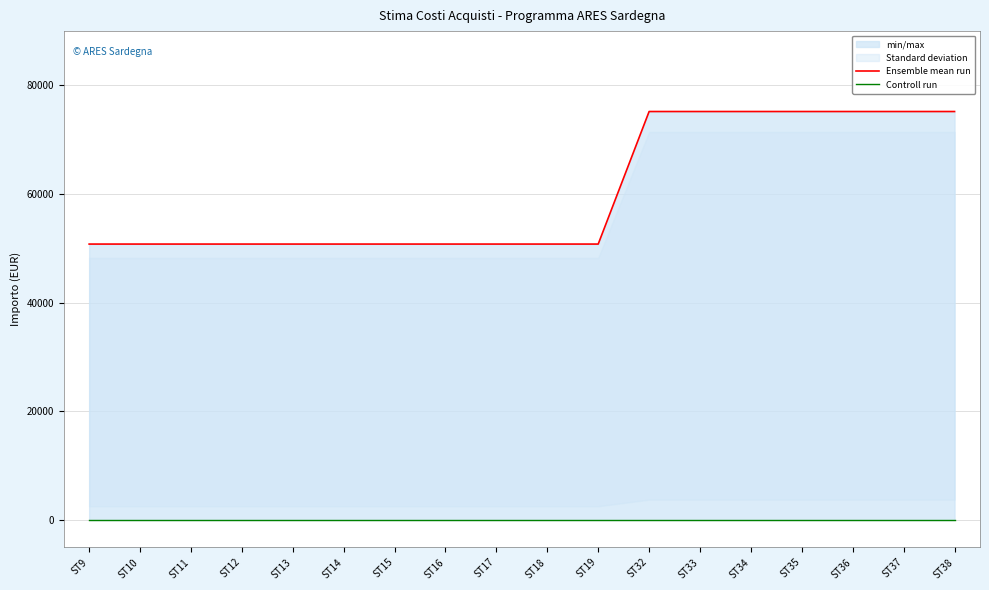

Reading right to left, transcribe all the data shown in this chart.

Ensemble mean run: 75200	75200	75200	75200	75200	75200	75200	50800	50800	50800	50800	50800	50800	50800	50800	50800	50800	50800
Controll run: 0	0	0	0	0	0	0	0	0	0	0	0	0	0	0	0	0	0